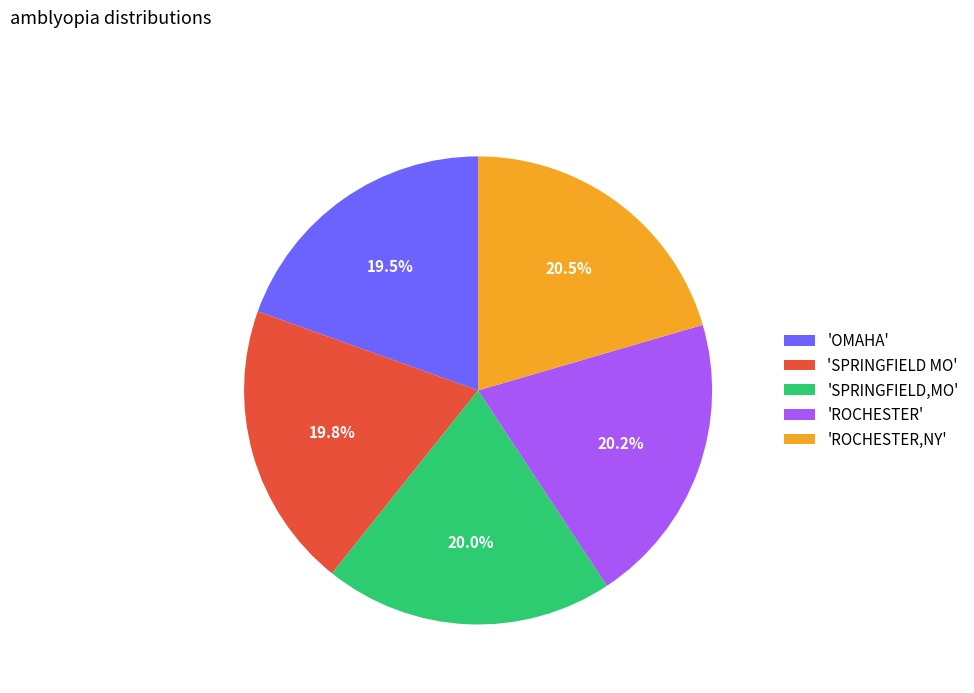

How much of the chart is everything except 'SPRINGFIELD MO'?

80.2%